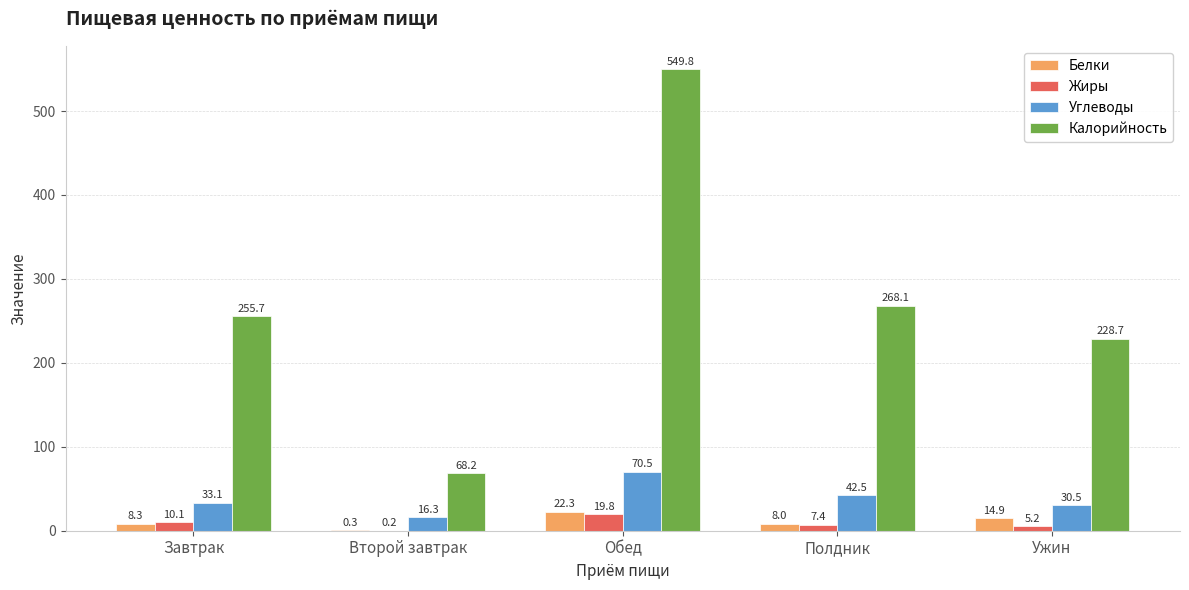

Where does the Углеводы series first go above 33?

Завтрак